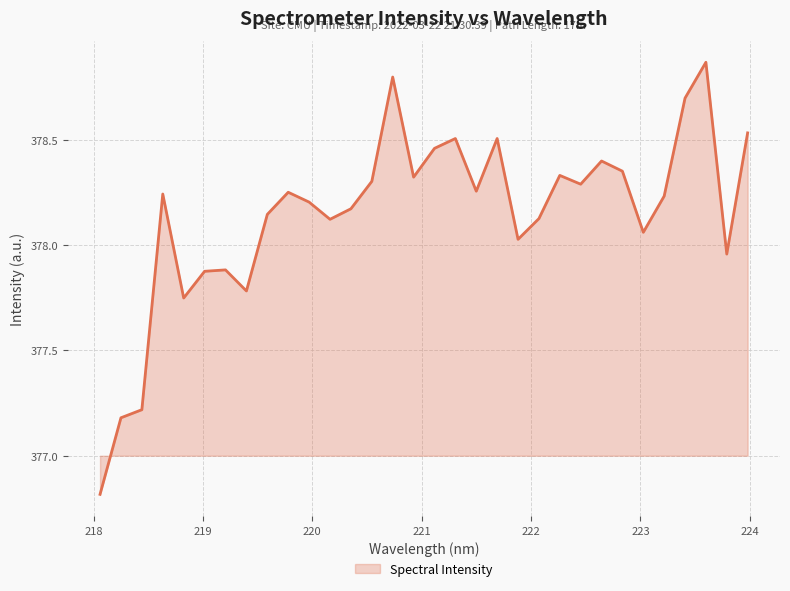

What is the minimum value shown in the chart?

376.8